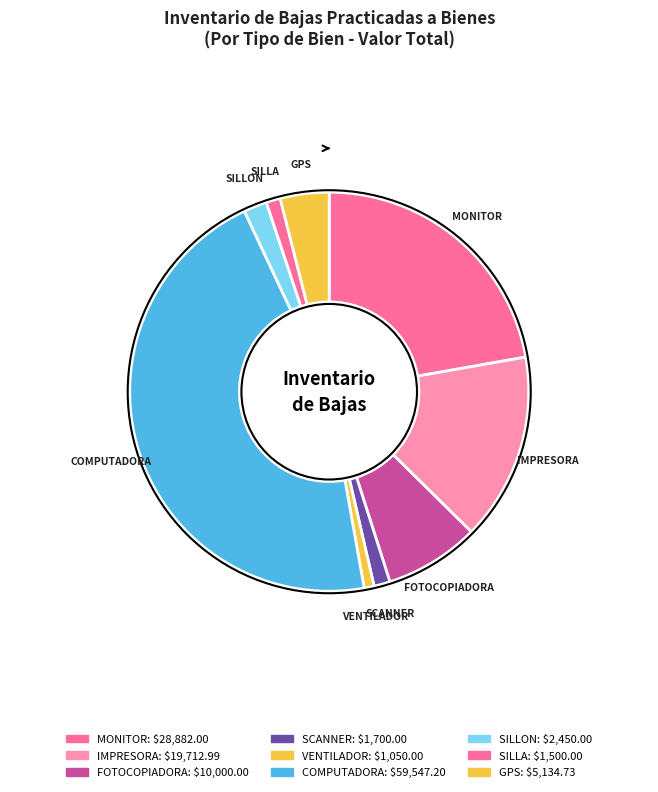

Combined, do SILLON and COMPUTADORA account for over 50%?

No